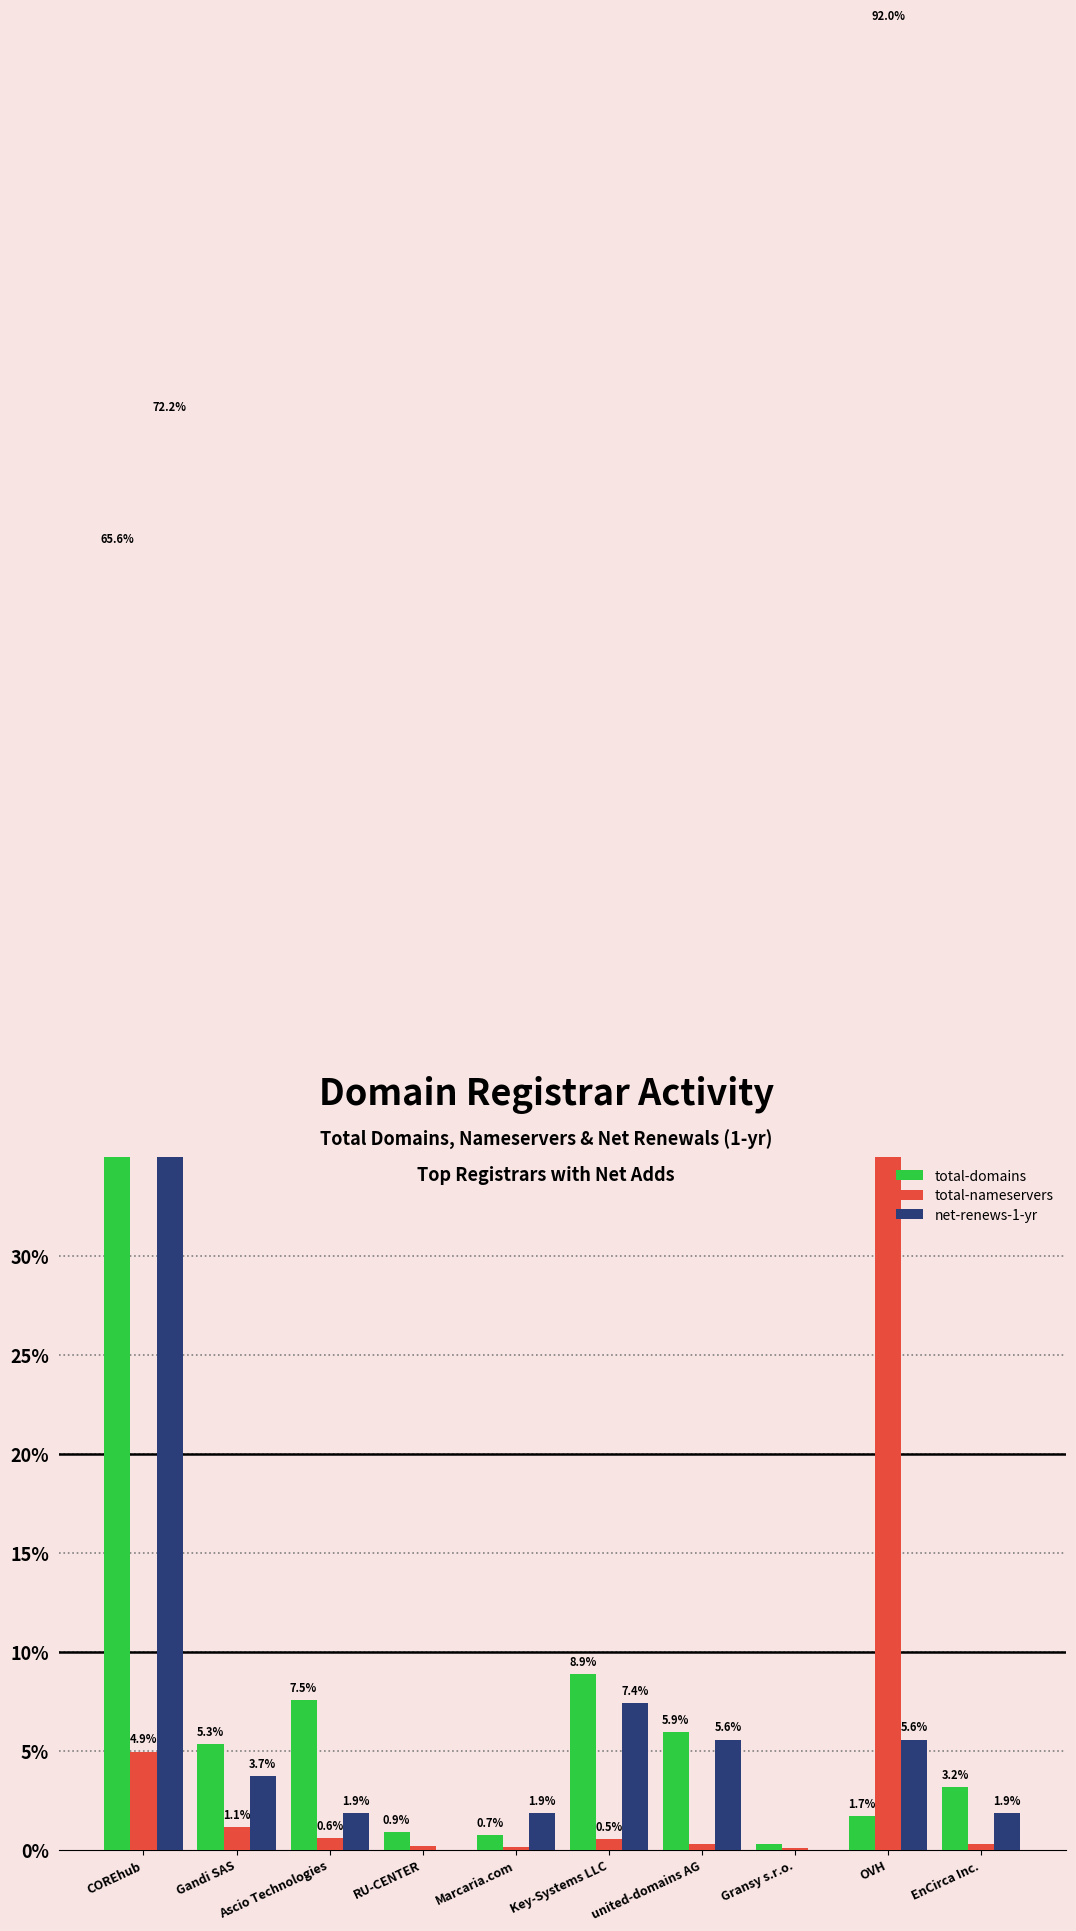

What is the difference between the maximum and minimum values in the total-domains series?

65.3